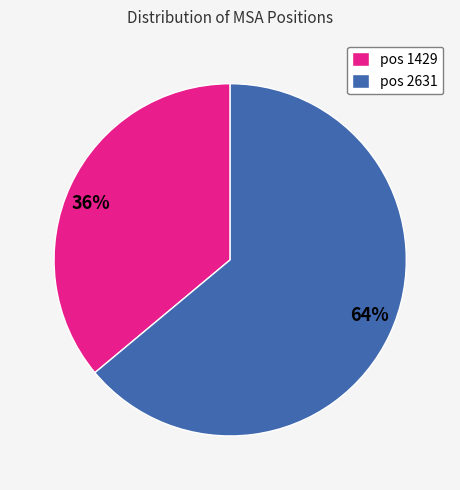

To the nearest percent, what is the difference between the largest and smallest slice percentages?

28%